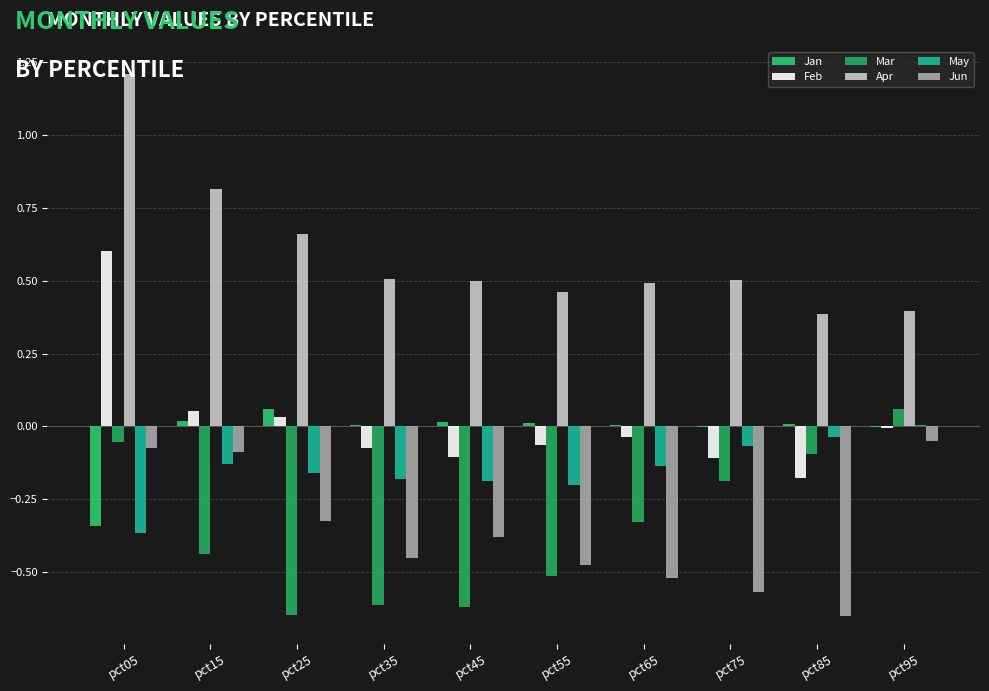

Is the value of Apr at pct15 greater than the value of Feb at pct85?

Yes